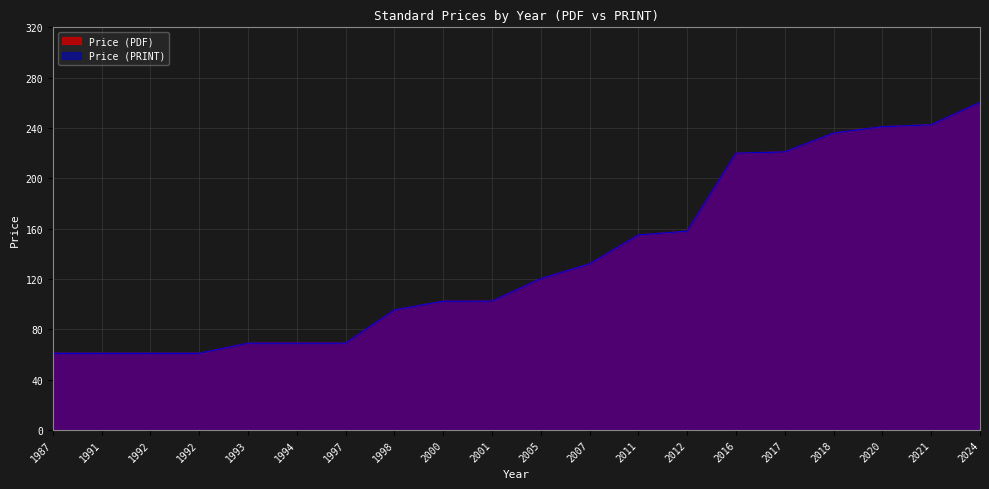

At how many categories does at least one series exceed 163?

6